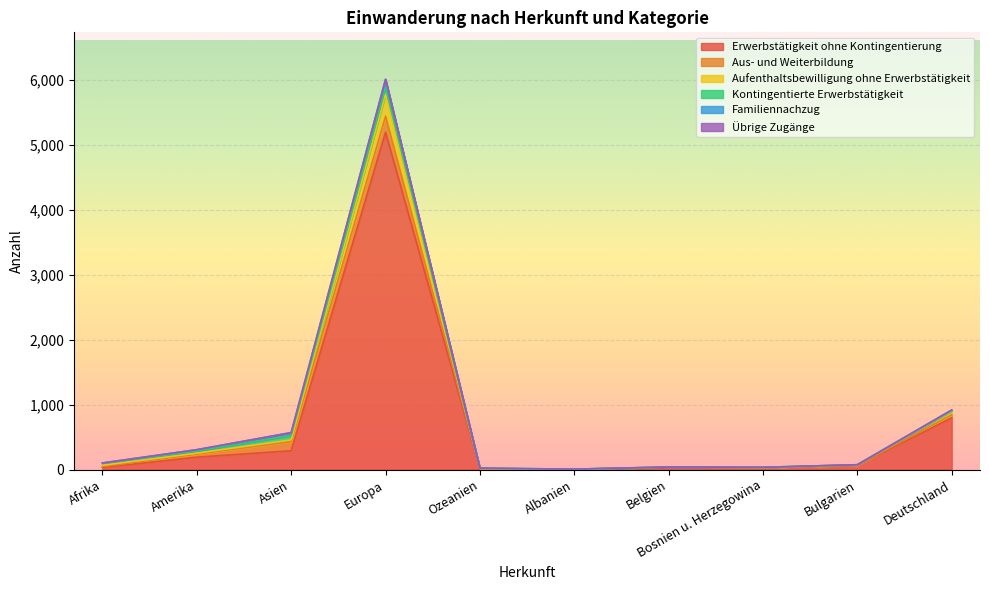

What is the sum of the Erwerbstätigkeit ohne Kontingentierung values at Deutschland and Asien?

1085